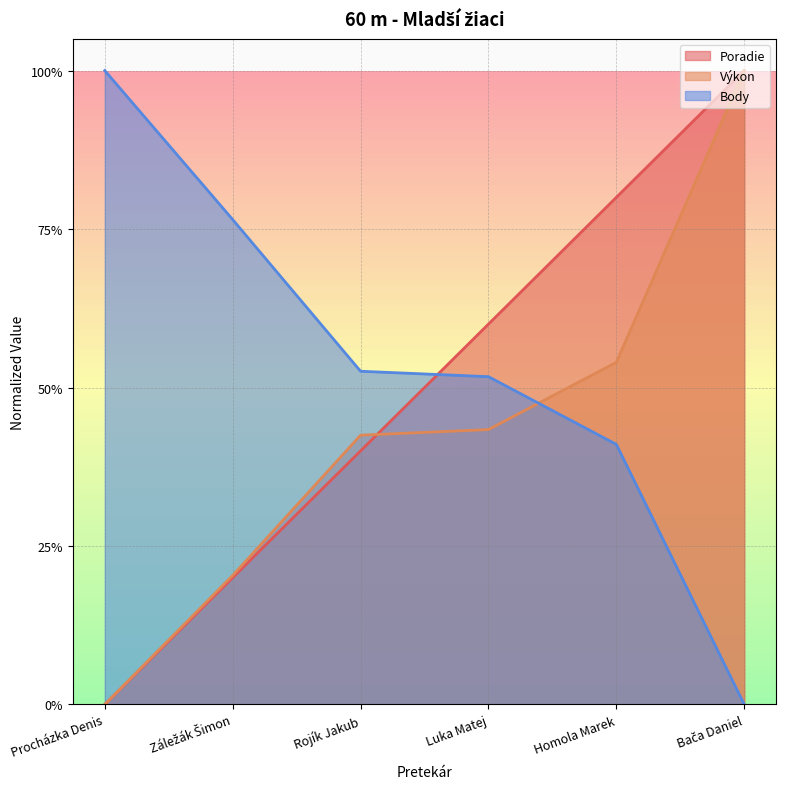

How many data points in Poradie are above 0?

5